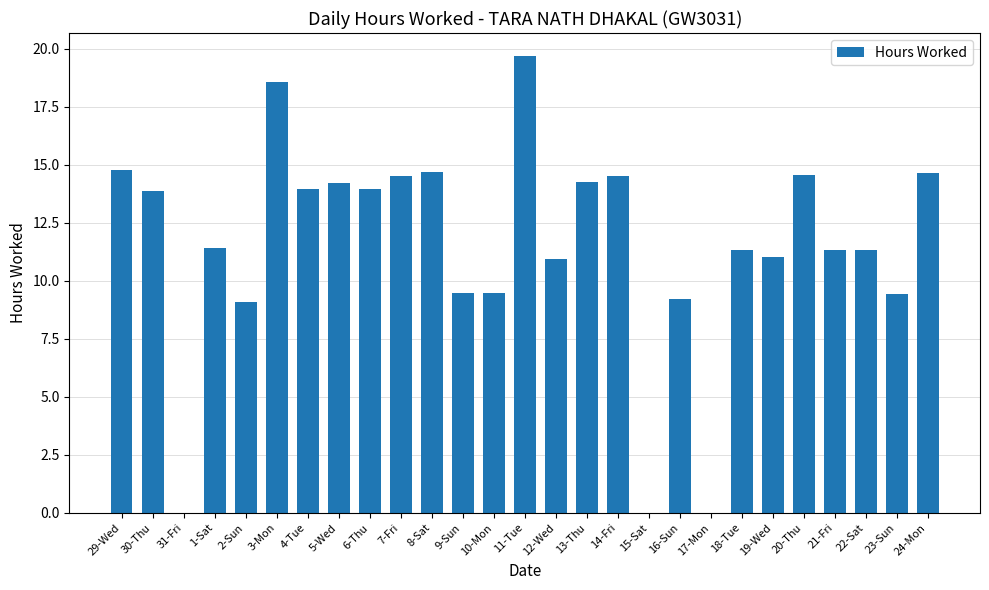

Between 9-Sun and 4-Tue, which is larger?

4-Tue